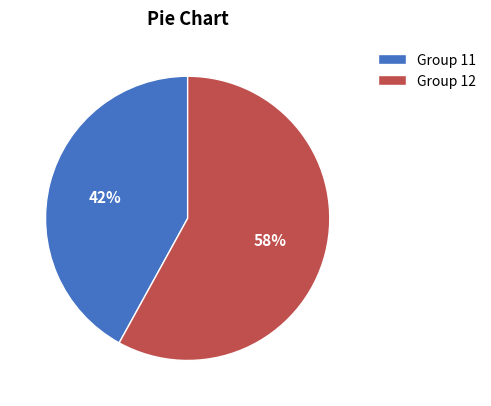

To the nearest percent, what percentage of the pie is Group 12?

58%